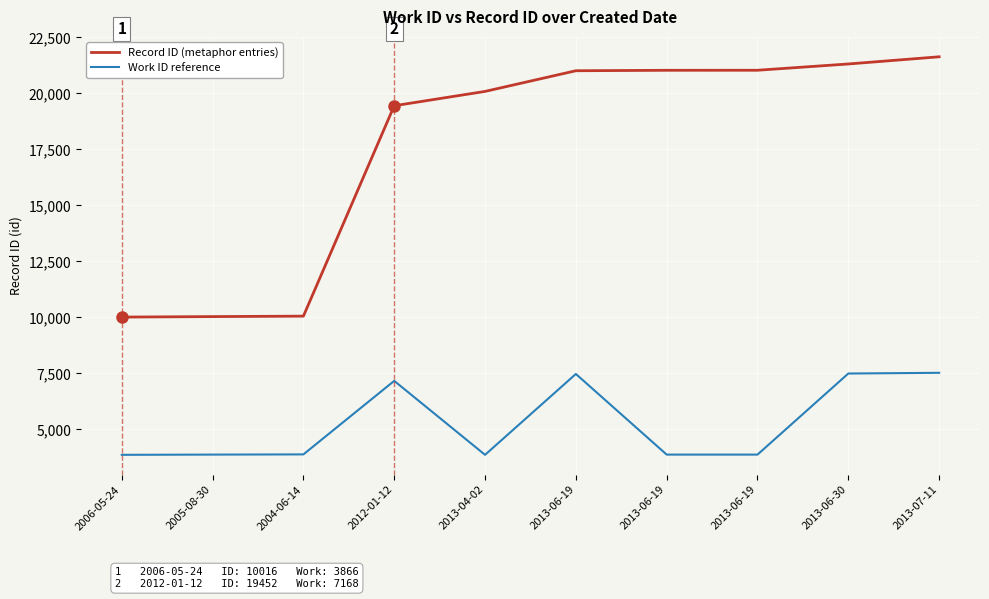

What is the label of the 10th point from the left?

2013-07-11